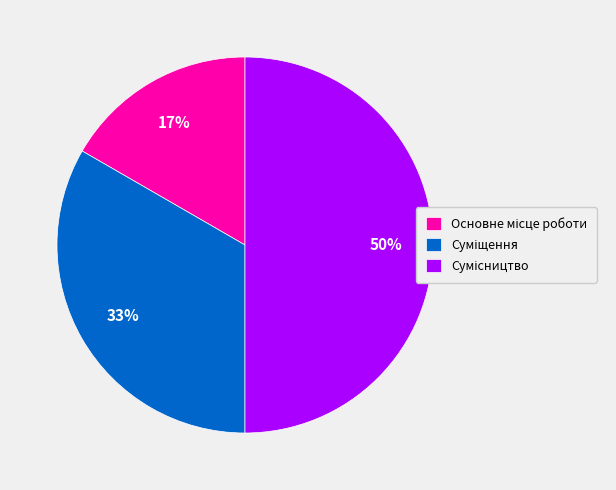

To the nearest percent, what is the average slice percentage?

33%